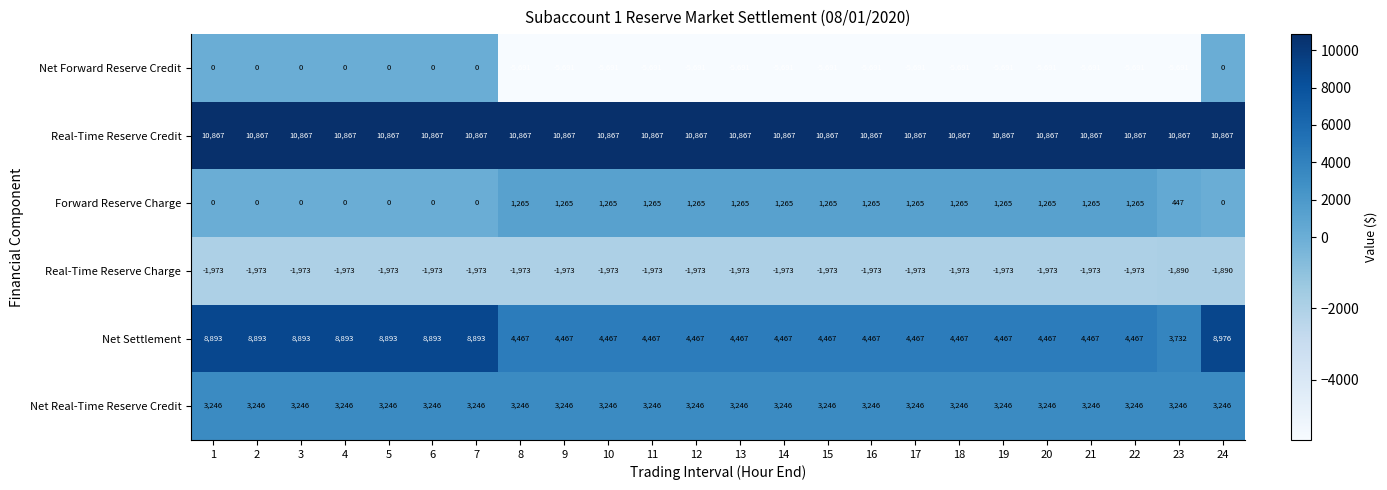

What is the average value of the Net Real-Time Reserve Credit series?

3246